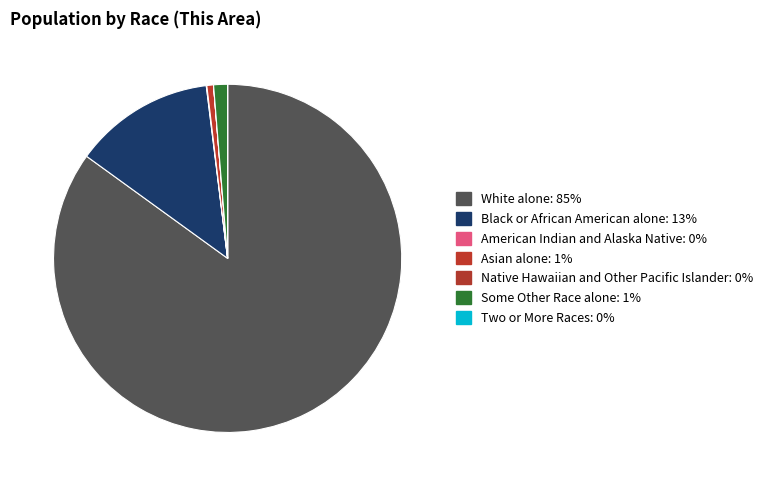

Rank the categories by value from lowest to highest.

Native Hawaiian and Other Pacific Islander, Two or More Races, American Indian and Alaska Native, Asian alone, Some Other Race alone, Black or African American alone, White alone